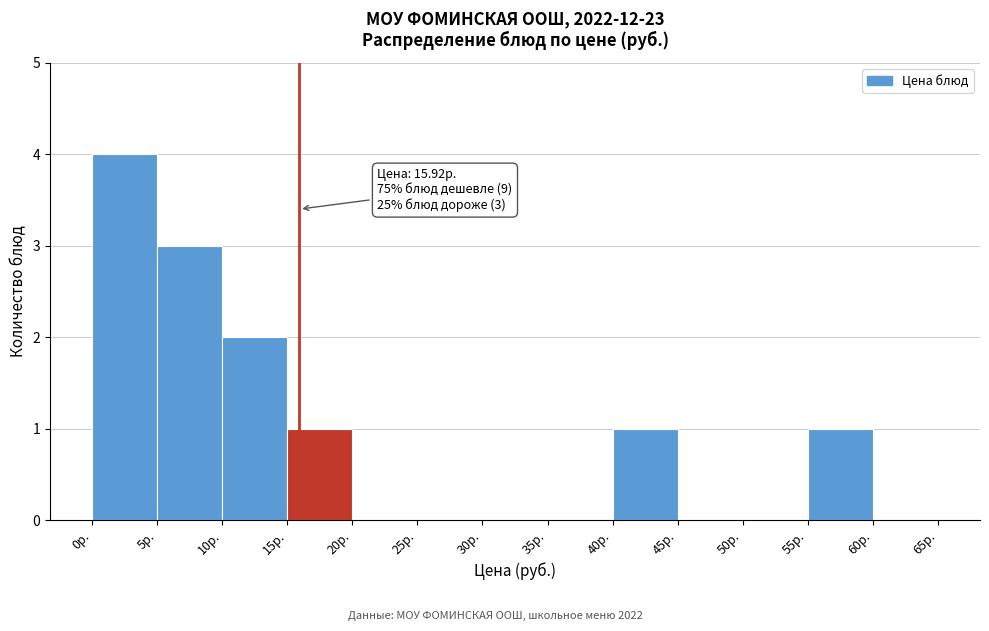

Over which range of the x-axis is the bar tallest?

0 to 5